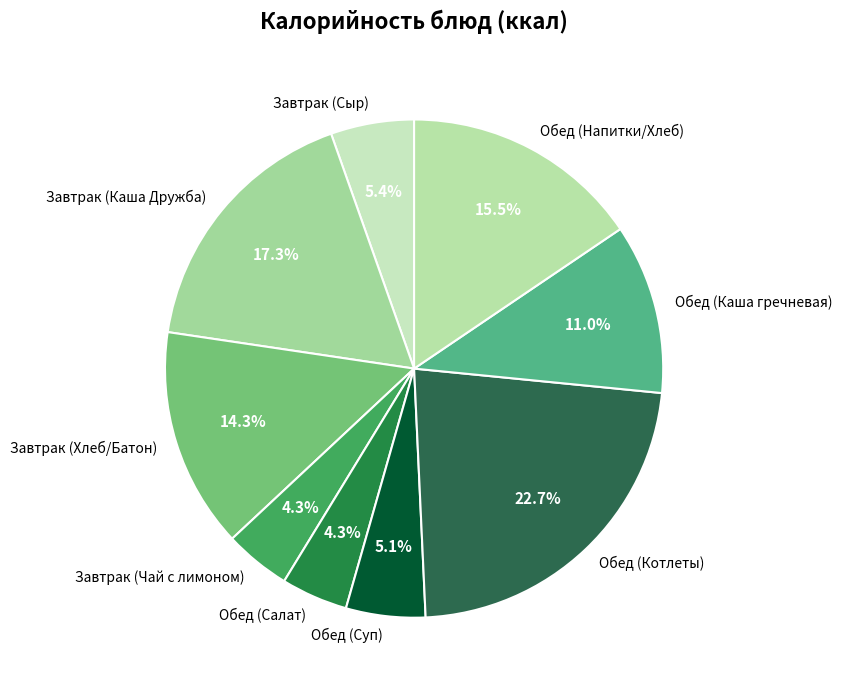

Is there a majority slice in this chart?

No